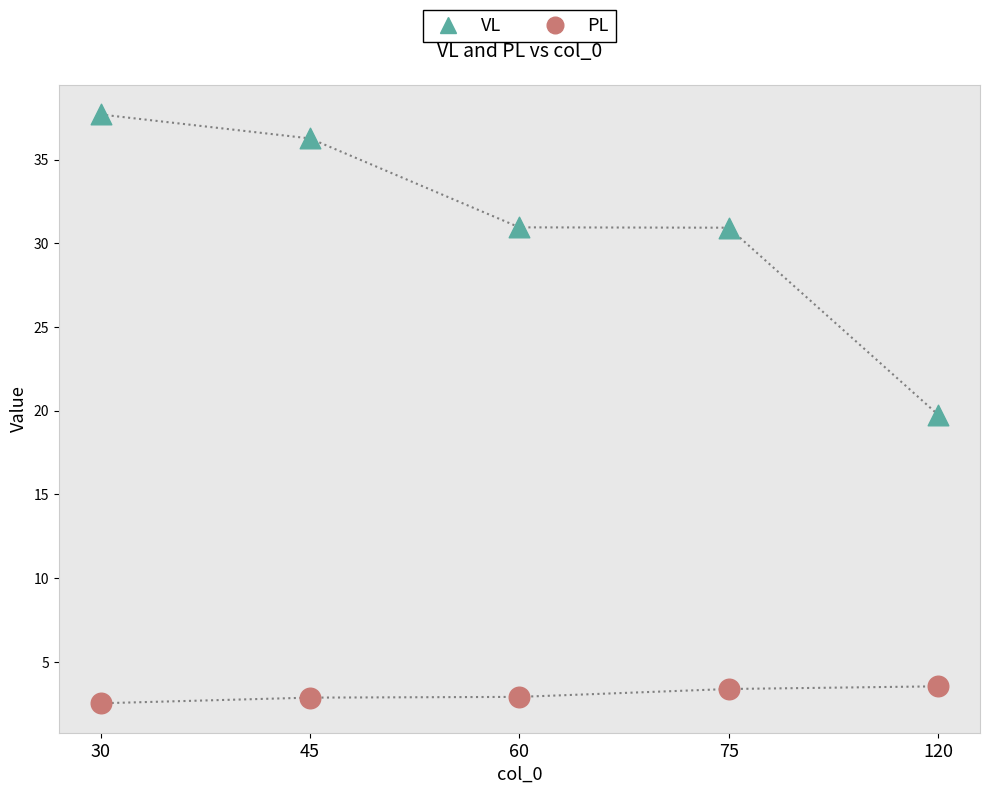

Which series has the widest spread of Y values?

VL